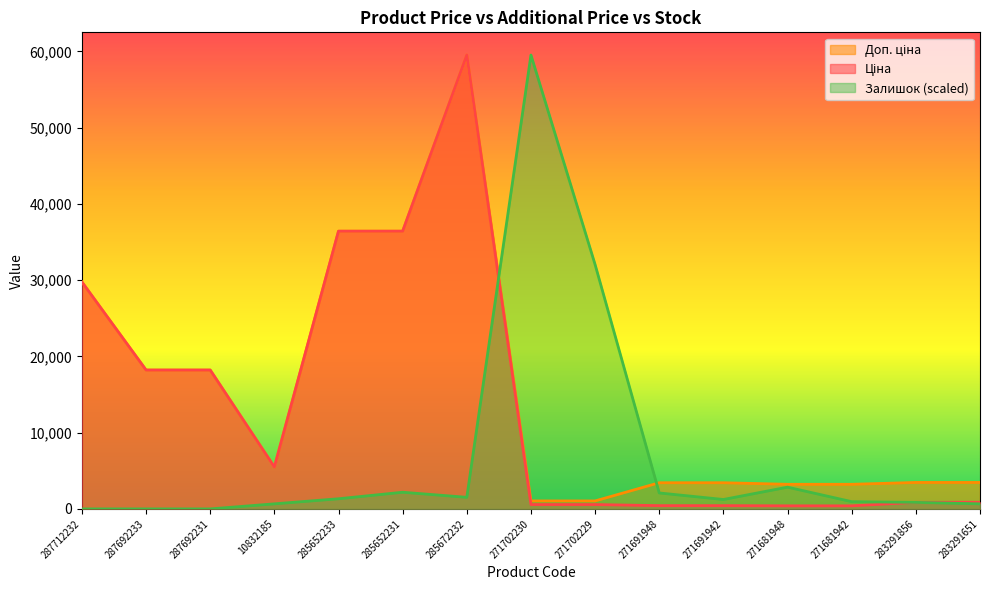

How many intersections are there between Залишок and Доп. ціна?

2